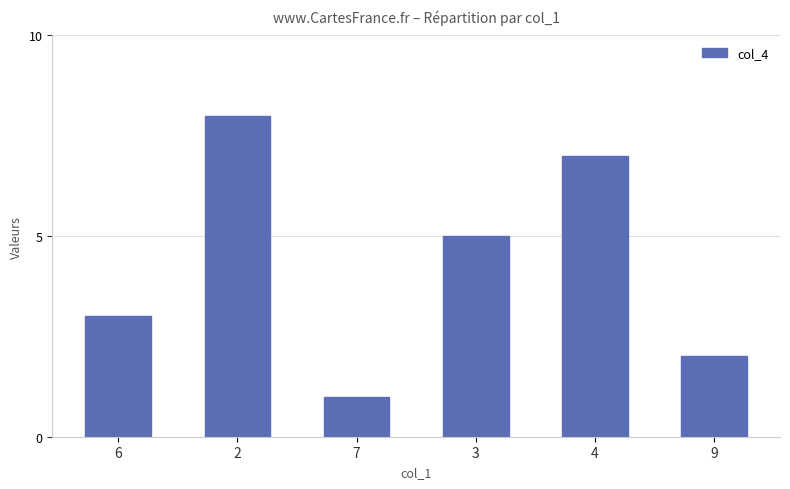

How many distinct data groups are displayed?

1